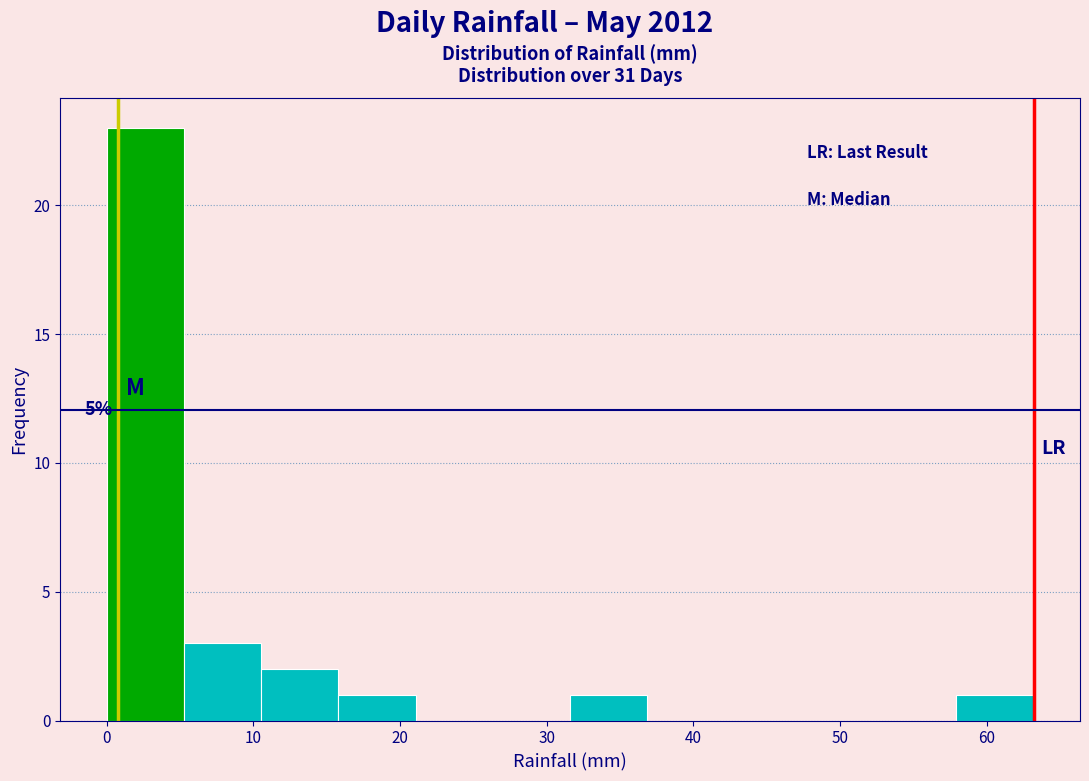

Which range on the x-axis has the tallest bar?

0 to 5